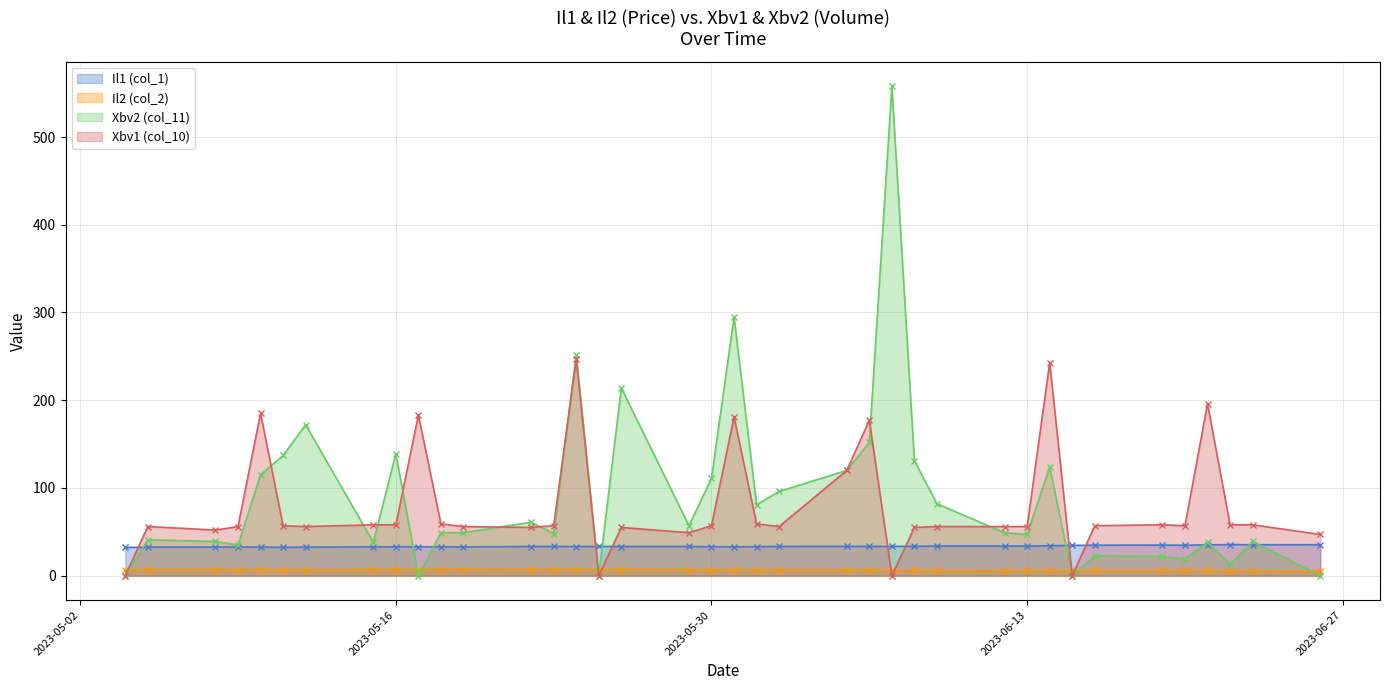

At how many categories does at least one series exceed 422?

1